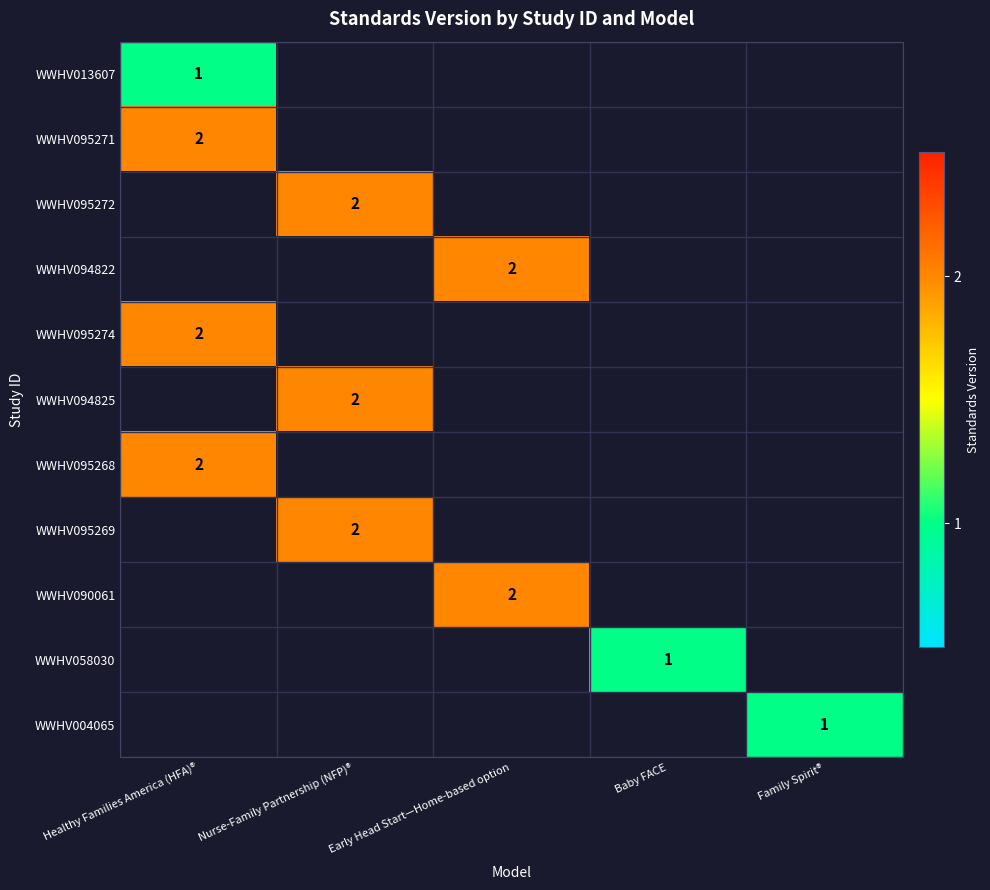

Between Baby FACE and Nurse-Family Partnership (NFP)®, which is larger?

Nurse-Family Partnership (NFP)®